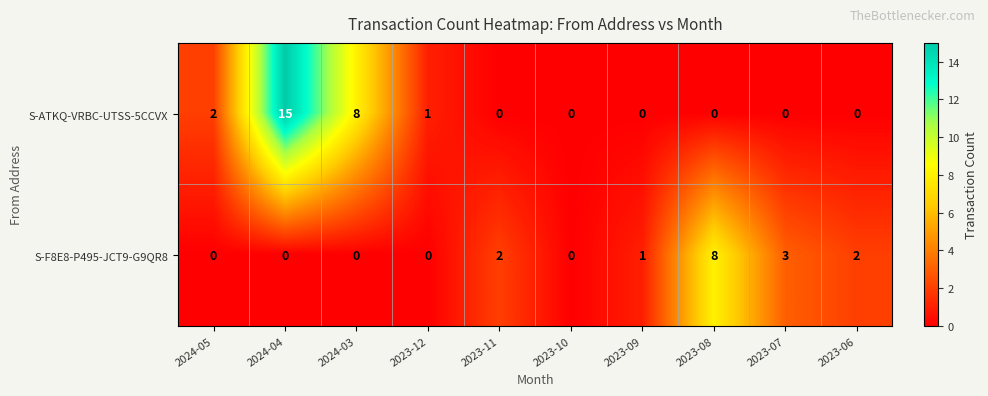

Where is S-ATKQ-VRBC-UTSS-5CCVX nearest to the value 7?

2024-03